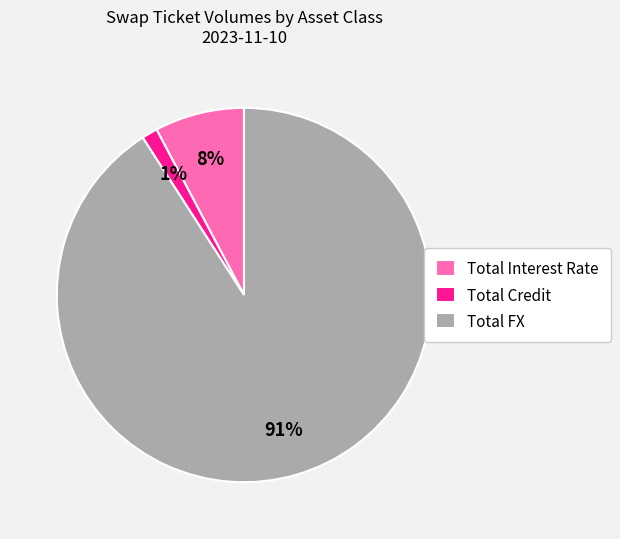

Which slice represents more than half of the pie?

Total FX